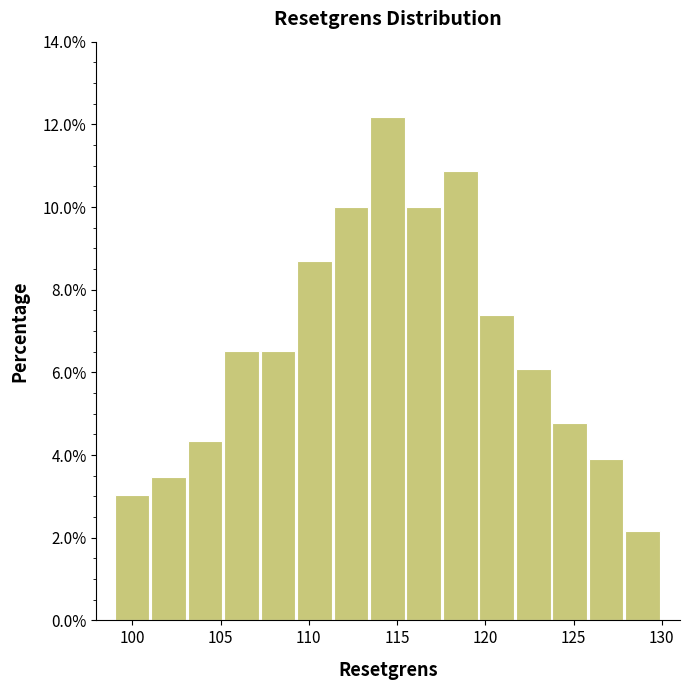

What is the height of the bar covering 105.0 to 107.5 on the x-axis? Neither the bar edges nor the heights are printed on the chart, so give them approximately, as read against the axes.

6.6